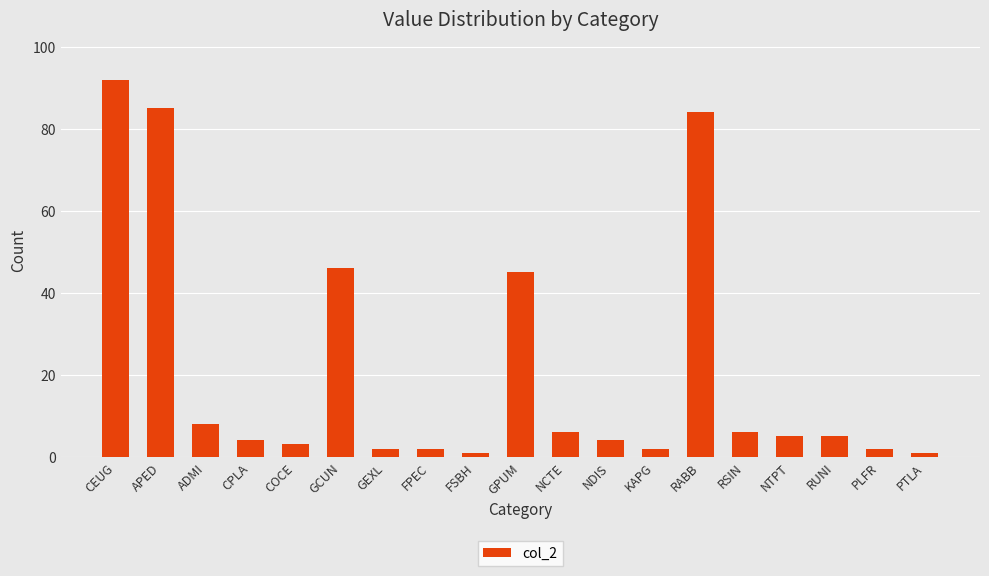

What is the minimum value shown in the chart?

1